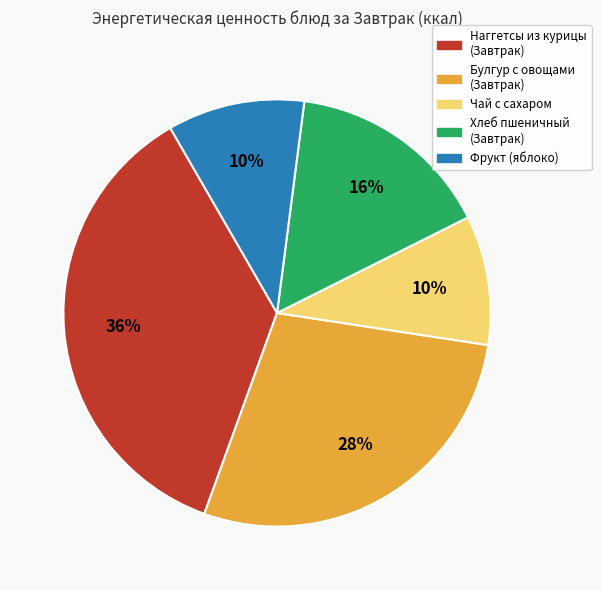

To the nearest percent, what is the average slice percentage?

20%